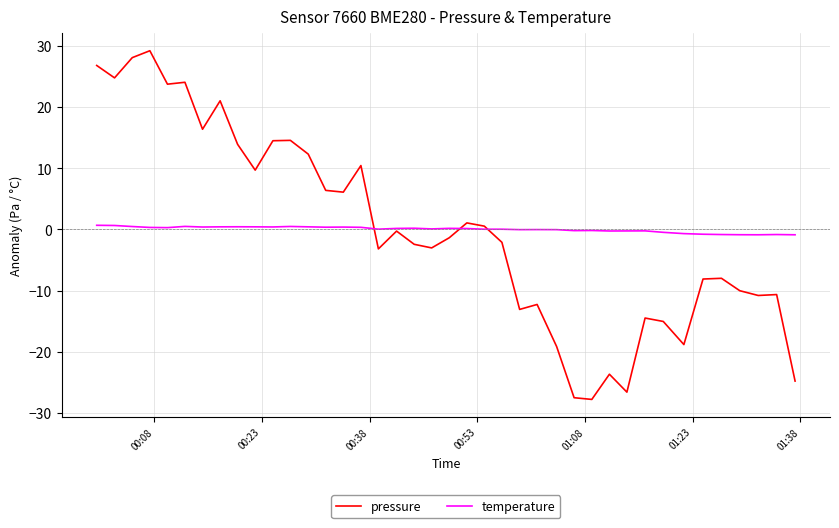

Which series has the largest range (max minus min)?

pressure